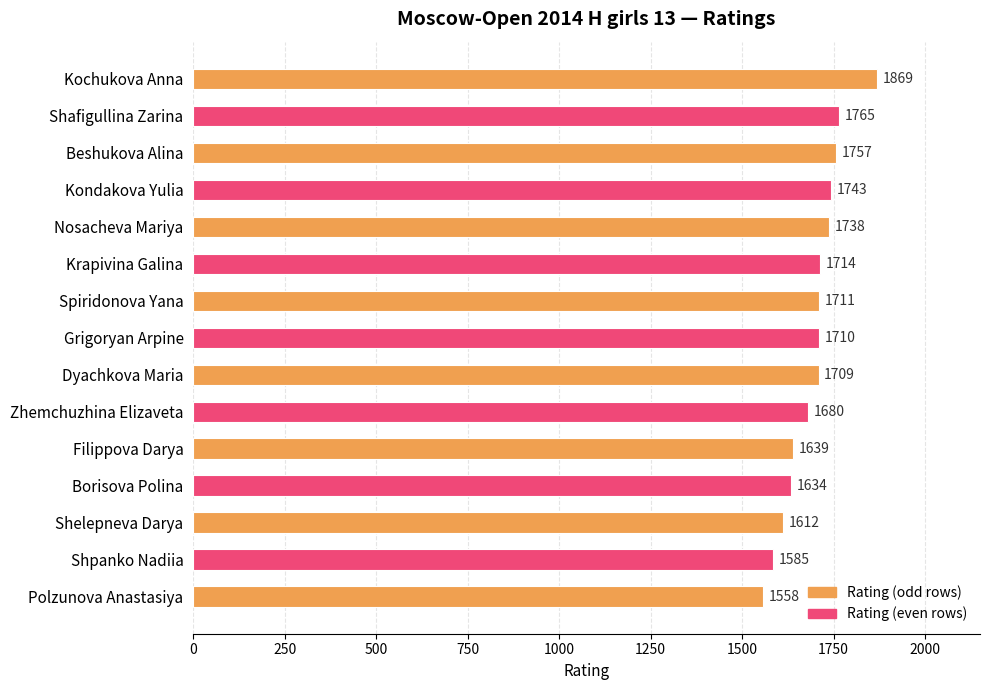

How many data points are less than 1710?

7